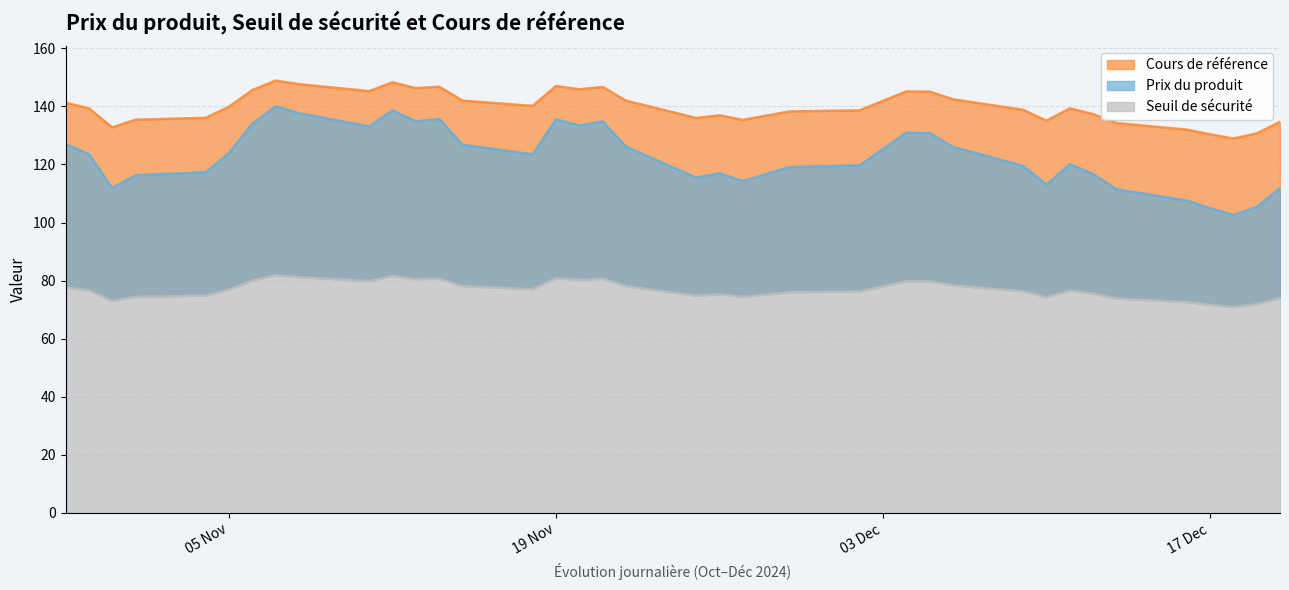

What is the spread (max minus min) of values at 2024-10-30?

62.7